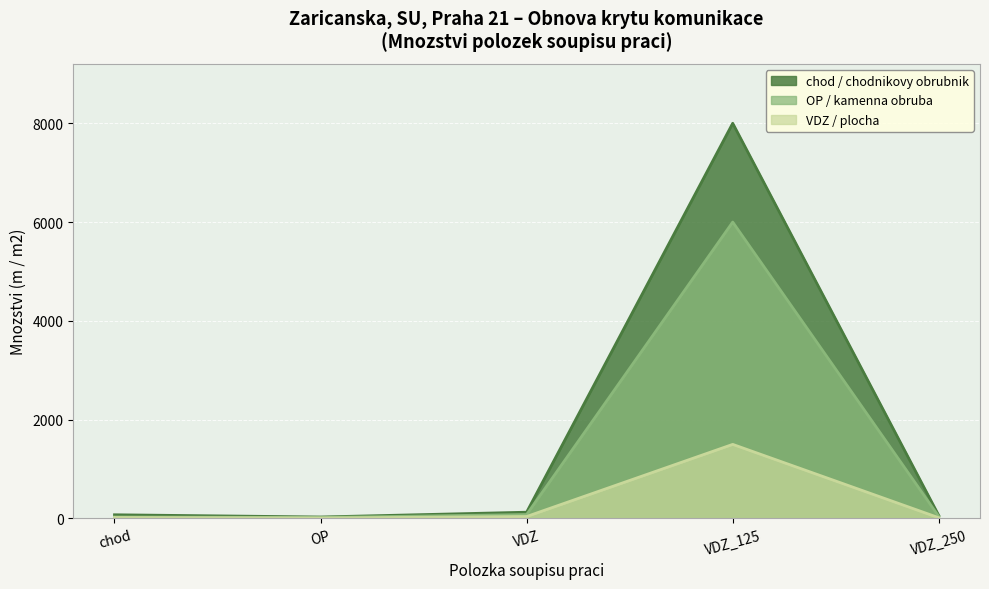

Where is the data nearest to the value 4015?

VDZ